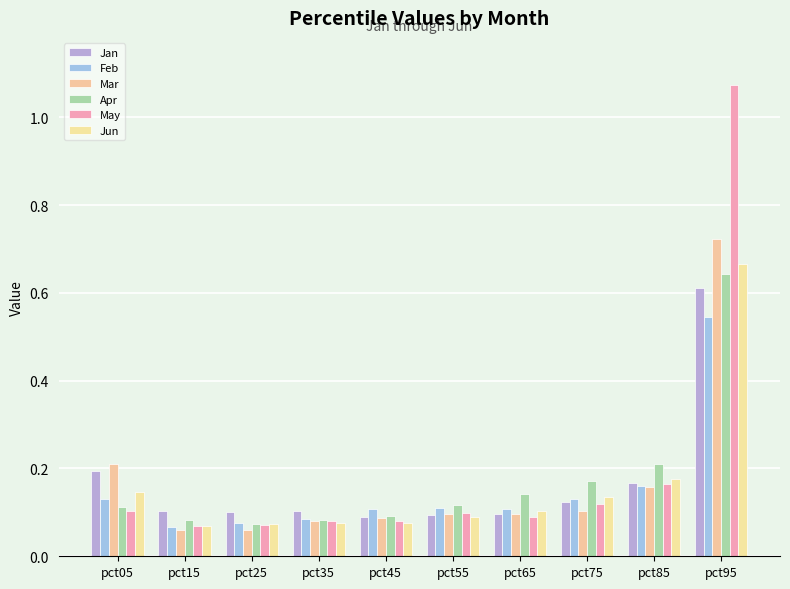

Count the number of categories in the chart.

10